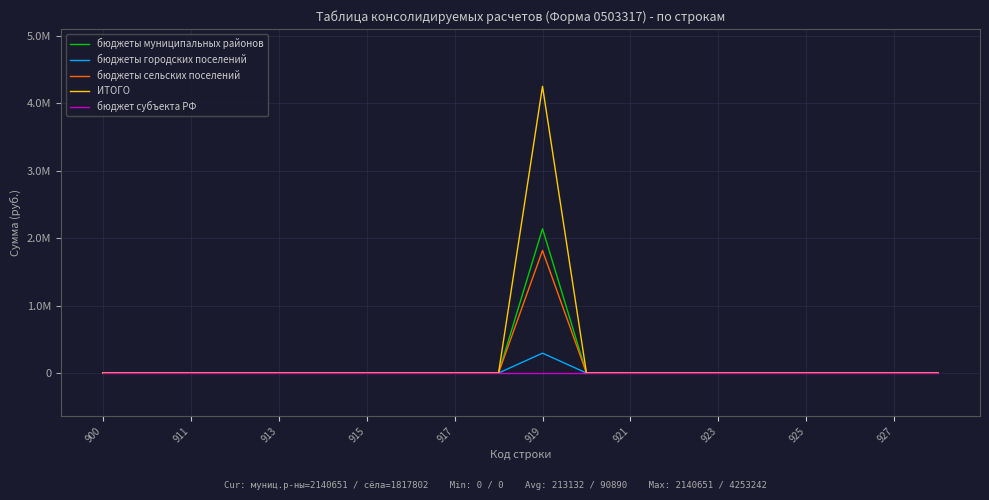

True or false: бюджеты городских поселений has more than 1 interior local peaks.

False